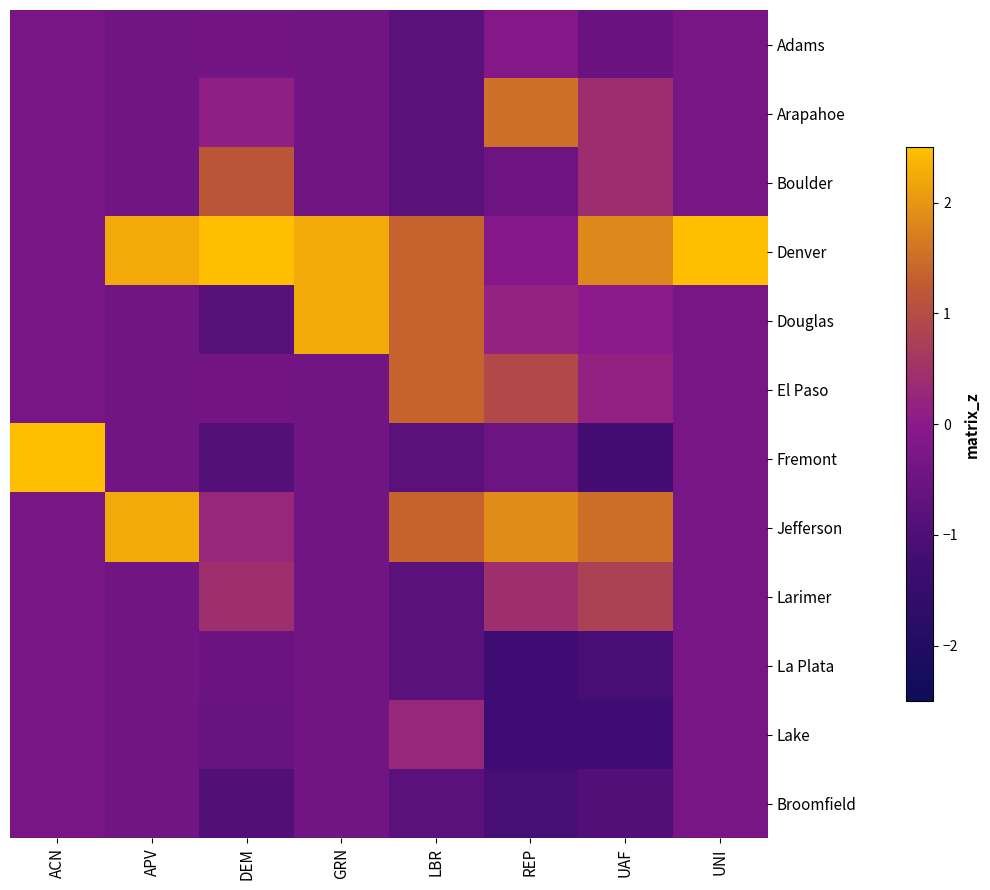

What is the spread (max minus min) of values at APV?

2.7